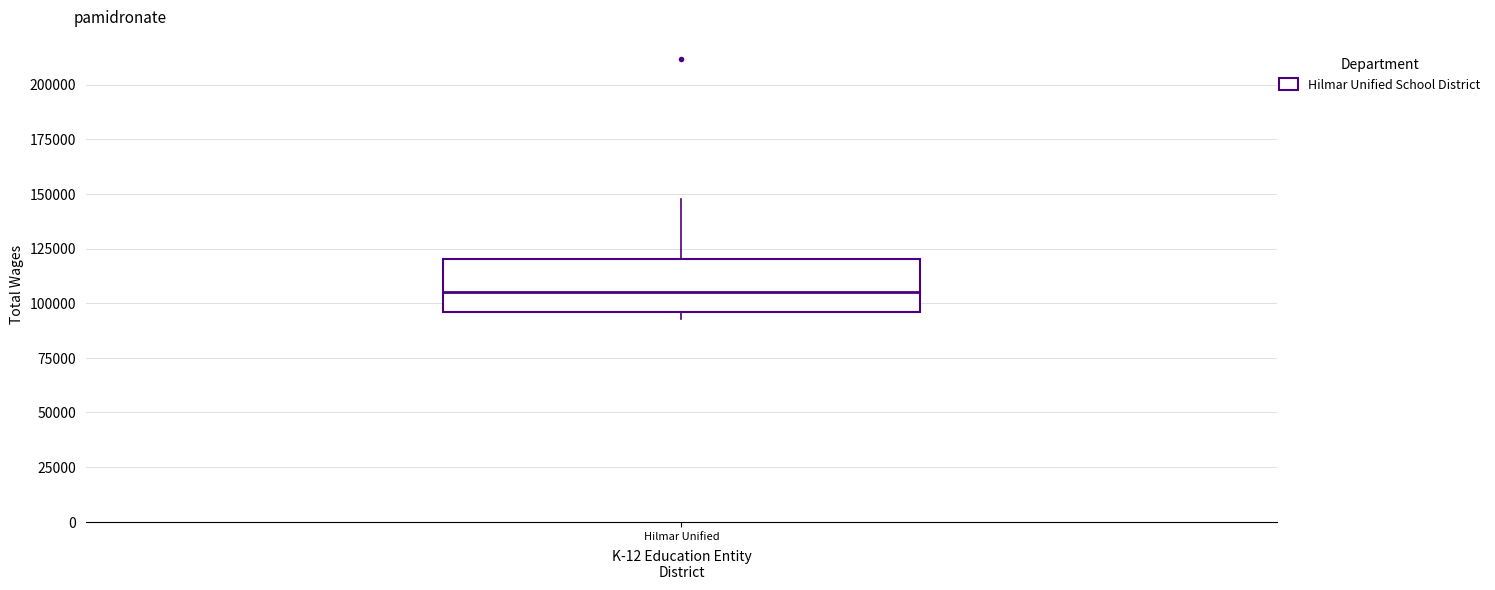

Where is the lower edge of the box for Hilmar Unified on the y-axis? The values are not printed on the chart, so give them approximately, as read against the axis.

95000